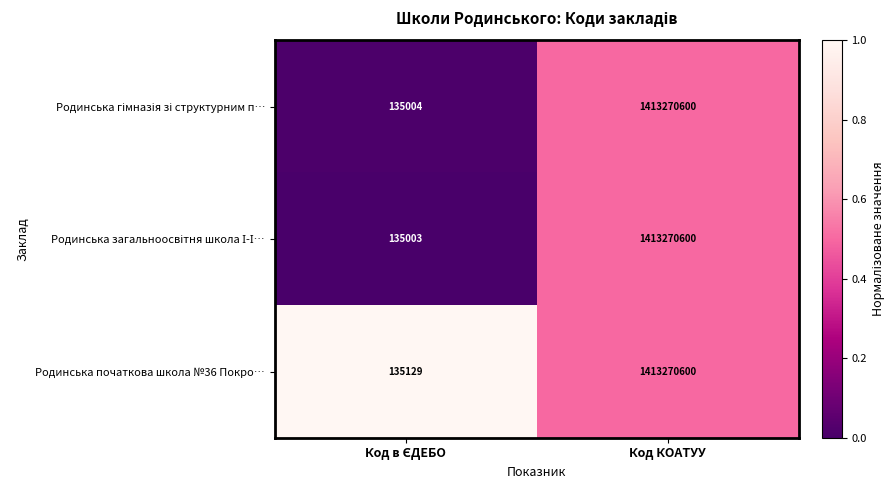

What is the sum of all Родинська початкова школа №36 Покро… values?

1413405729